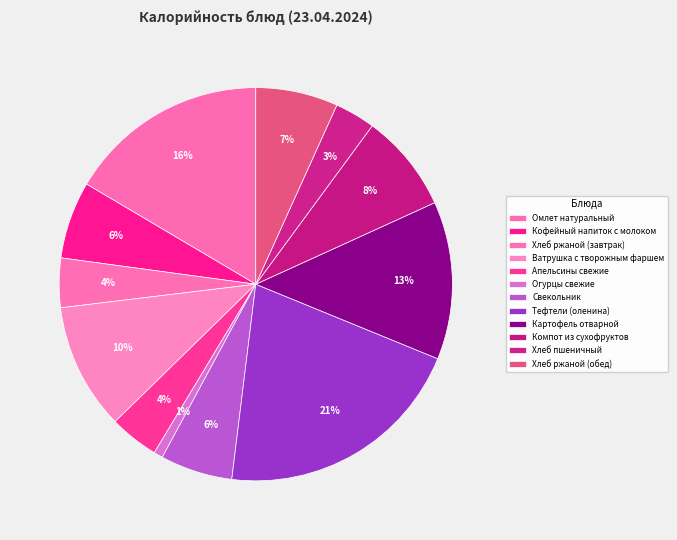

What is the smallest slice in the pie chart?

Огурцы свежие